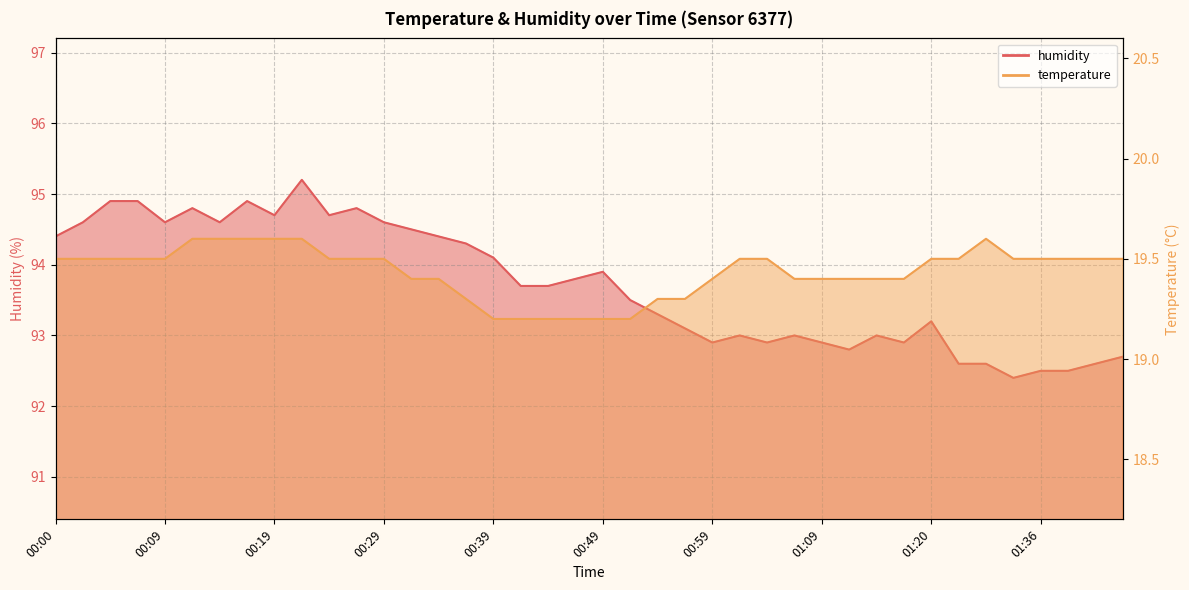

Between 01:43 and 01:12, which is larger?

01:43